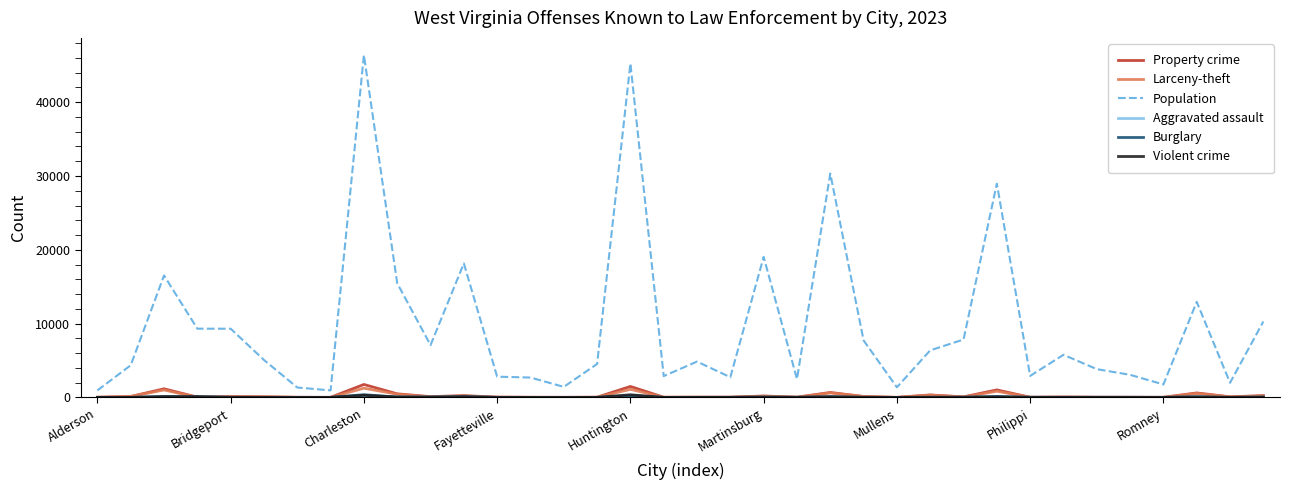

Which series has the largest range (max minus min)?

Population